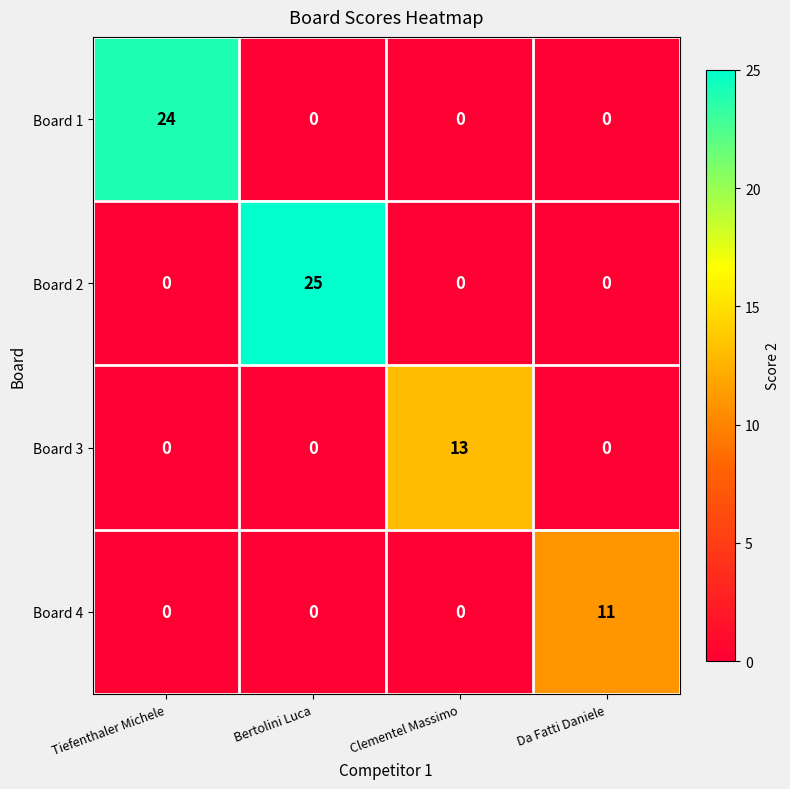

At which label does Board 2 reach its peak?

Bertolini Luca